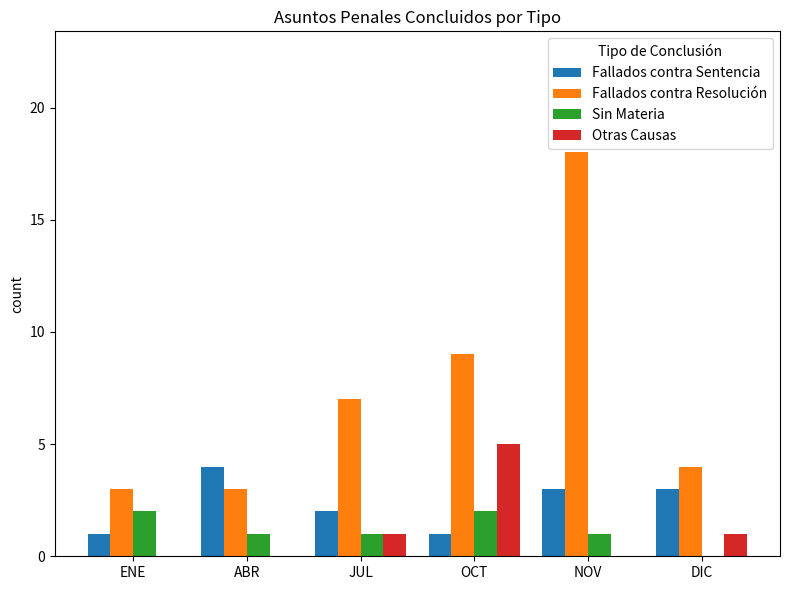

What is the sum of all Fallados contra Resolución values?

44